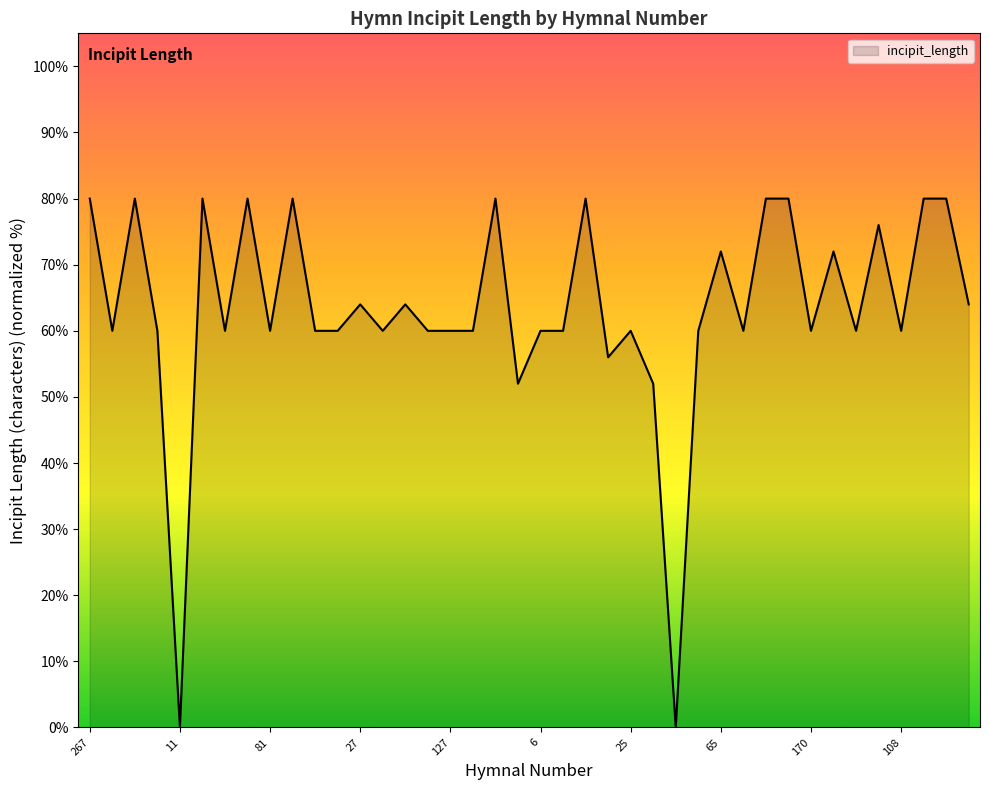

How many lines are shown in the chart?

1